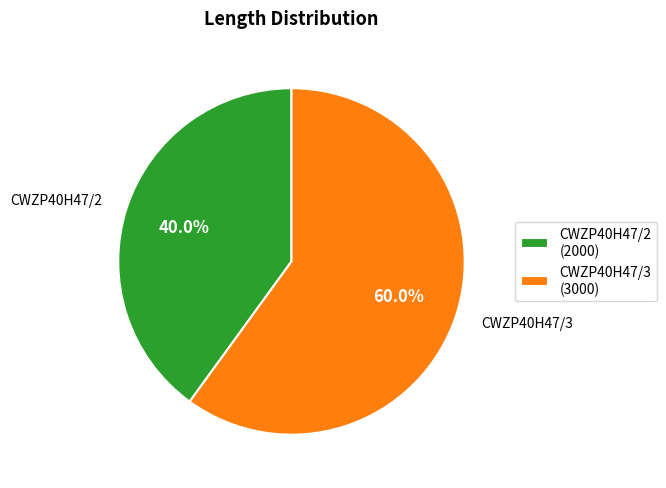

To the nearest percent, what is the average slice percentage?

50%